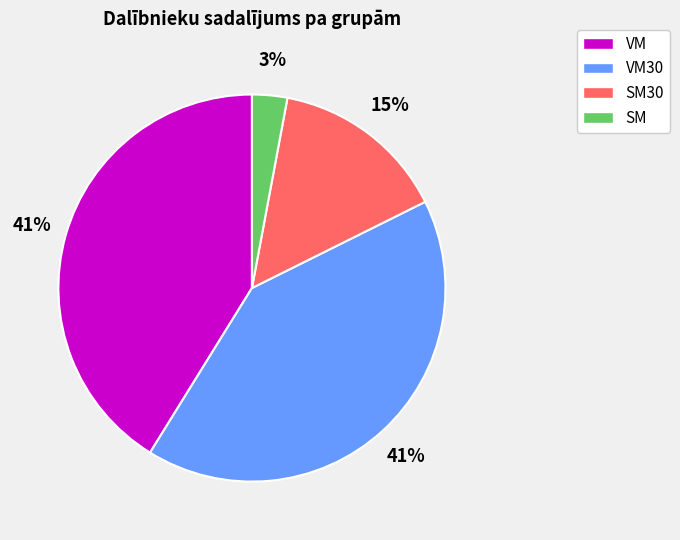

The VM30 slice represents 41% of the pie. True or false?

True